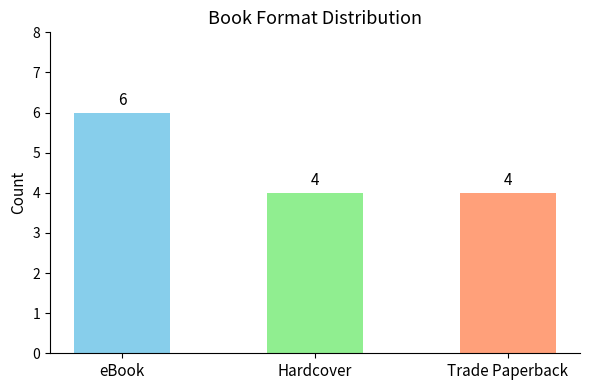

What is the label of the 2nd bar from the left?

Hardcover